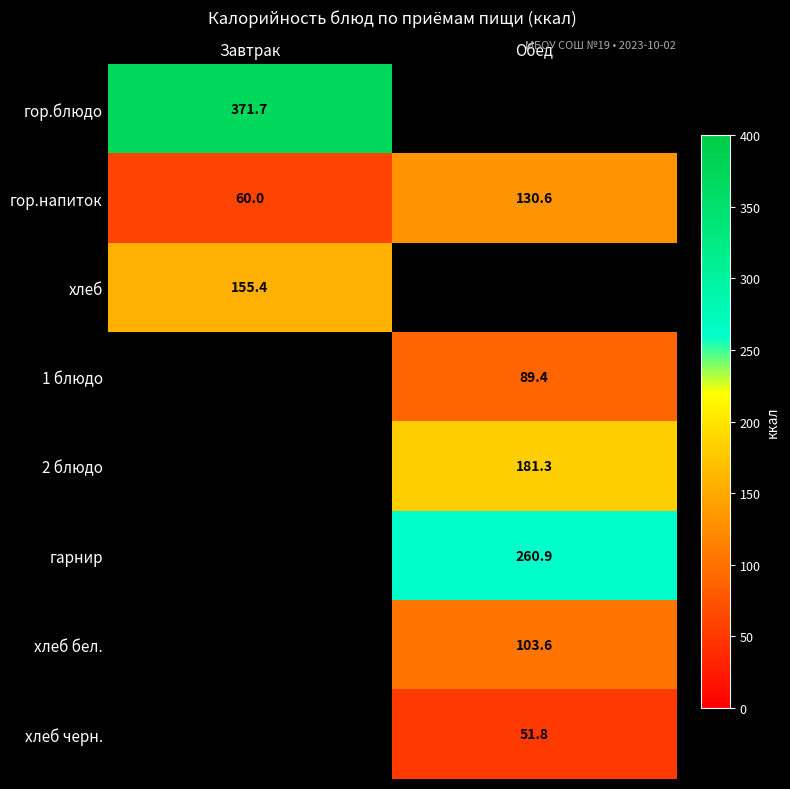

How many data points in гор.напиток are less than 130?

1